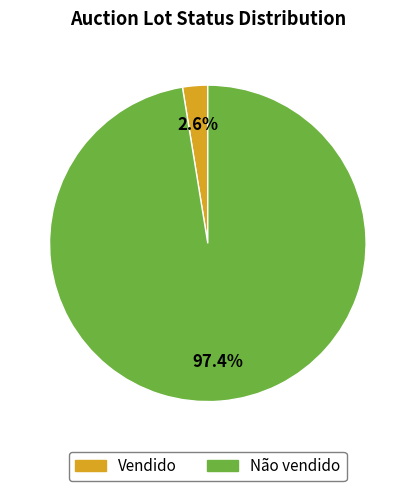

What percentage is the Não vendido slice, to the nearest percent?

97%